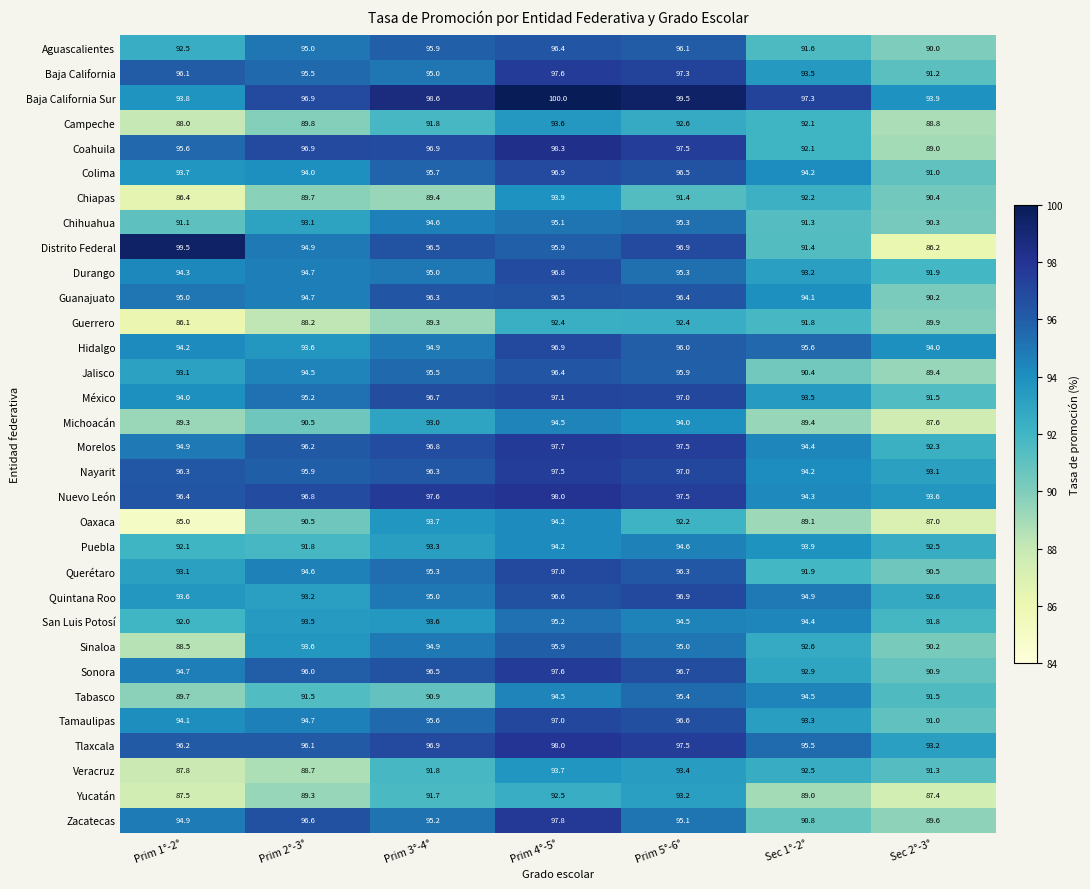

At which label does Tlaxcala reach its peak?

Prim 4°-5°